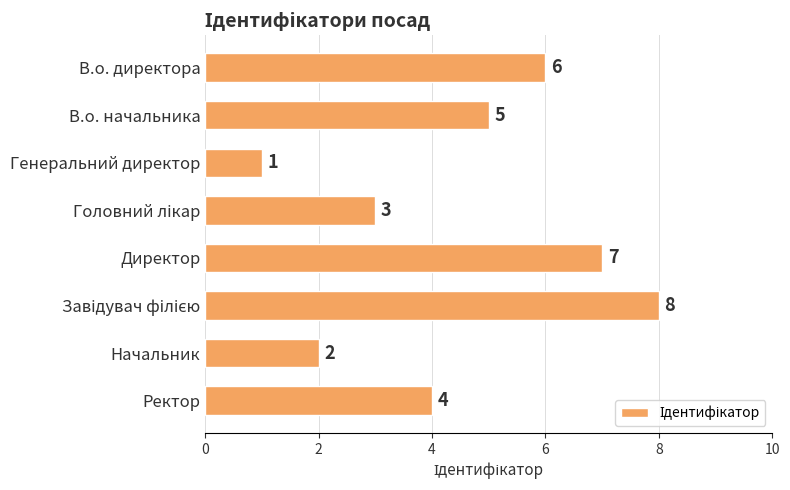

What is the maximum value shown in the chart?

8